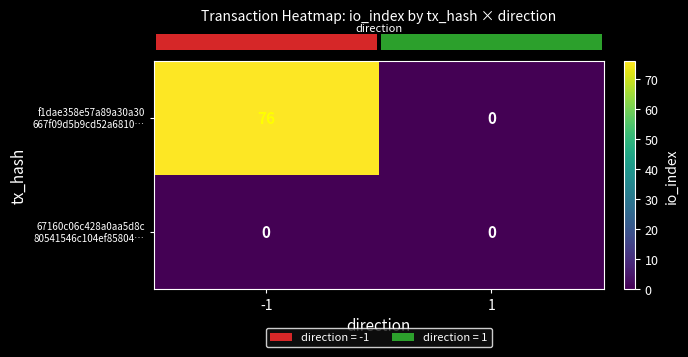

At which category is the sum across all series the highest?

-1